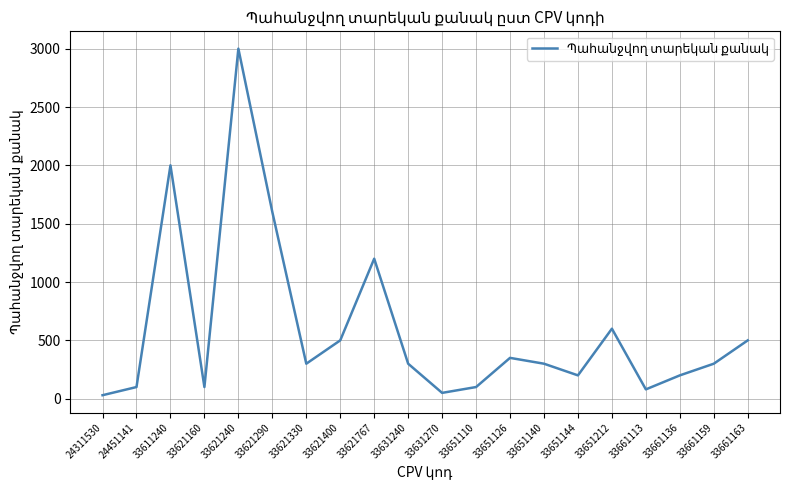

What is the difference between the values at 33611240 and 33651110?

1900